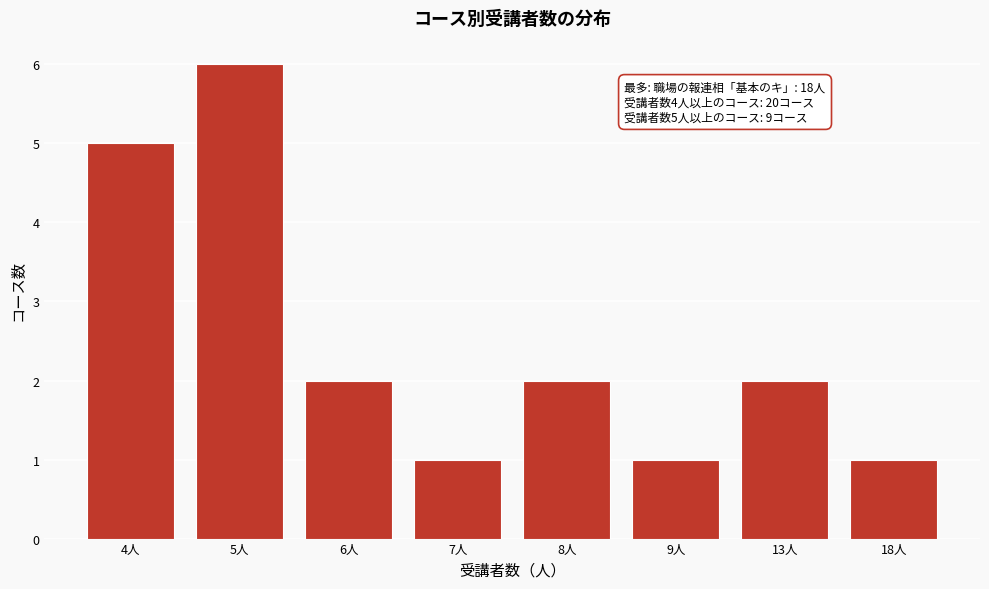

Reading right to left, transcribe all the data shown in this chart.

1	2	1	2	1	2	6	5